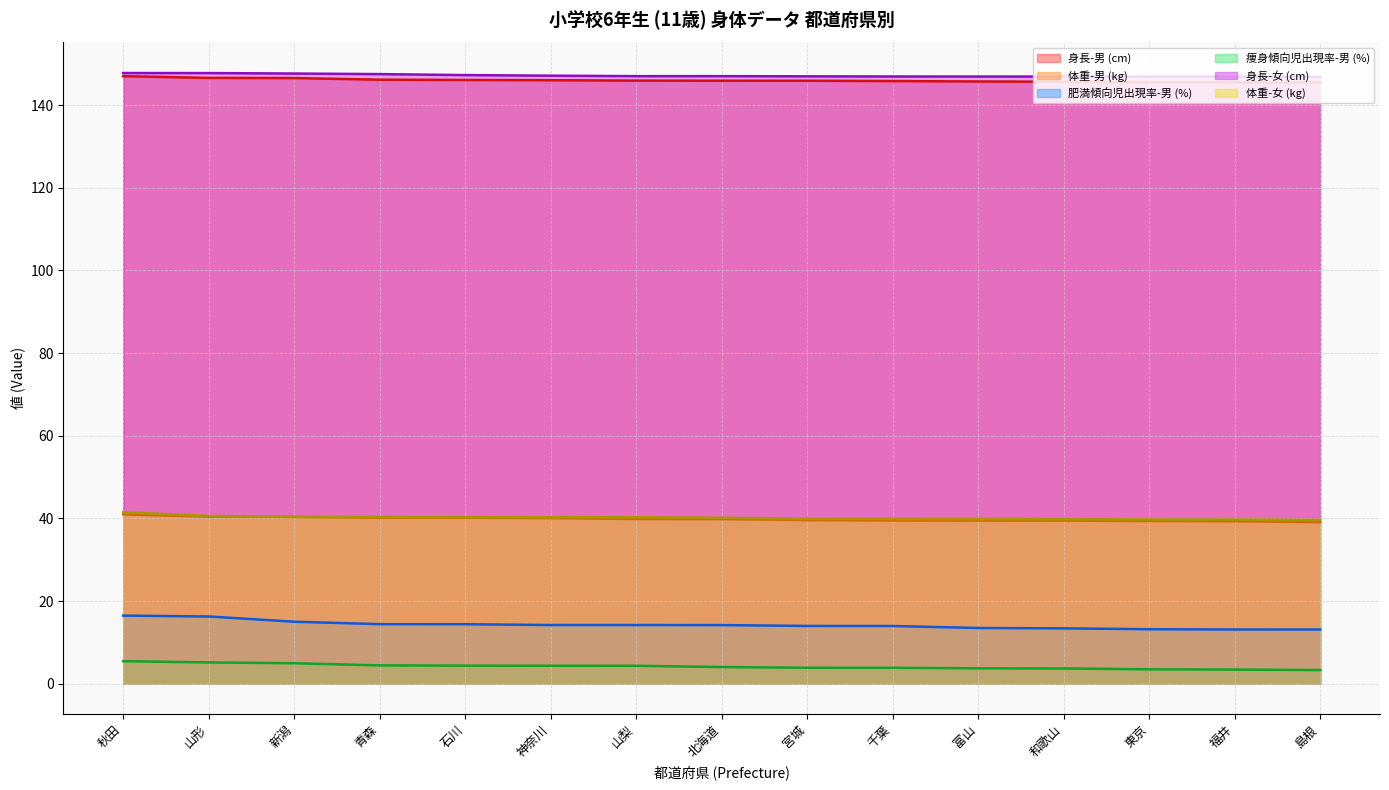

Does the chart have visible grid lines?

Yes